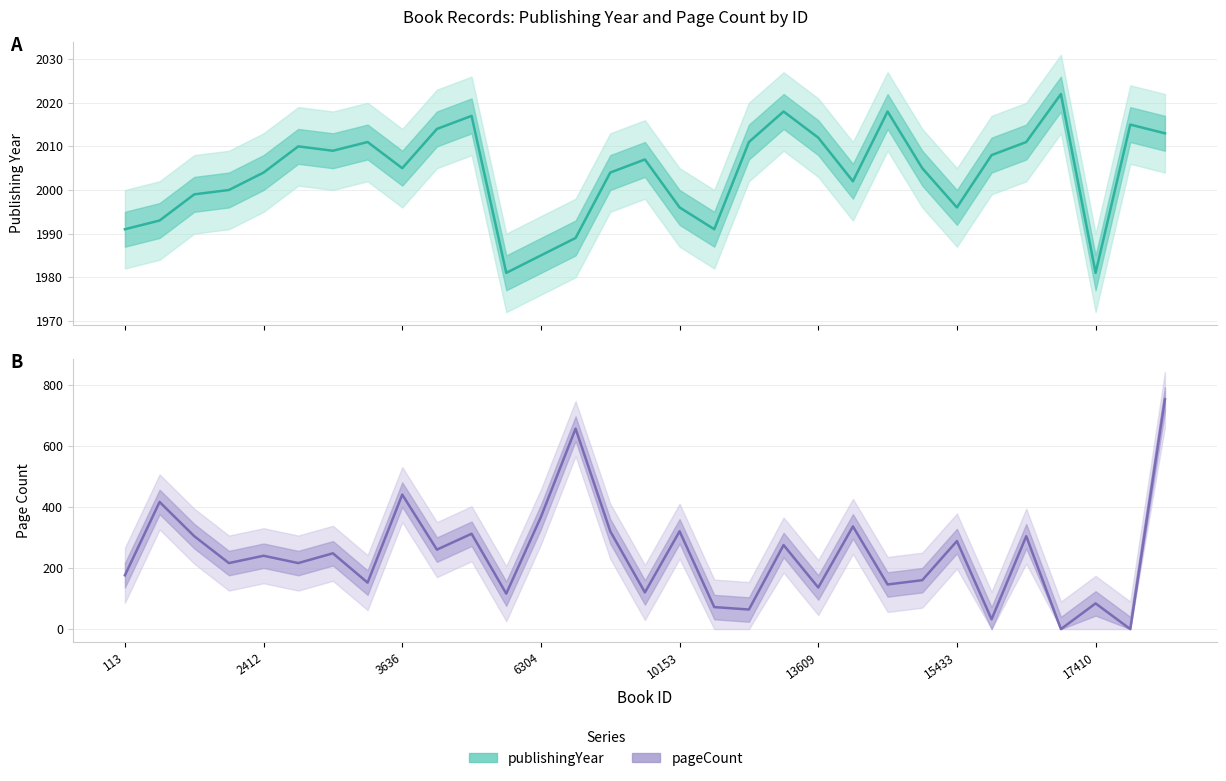

Does the chart display data point markers on the line(s)?

No